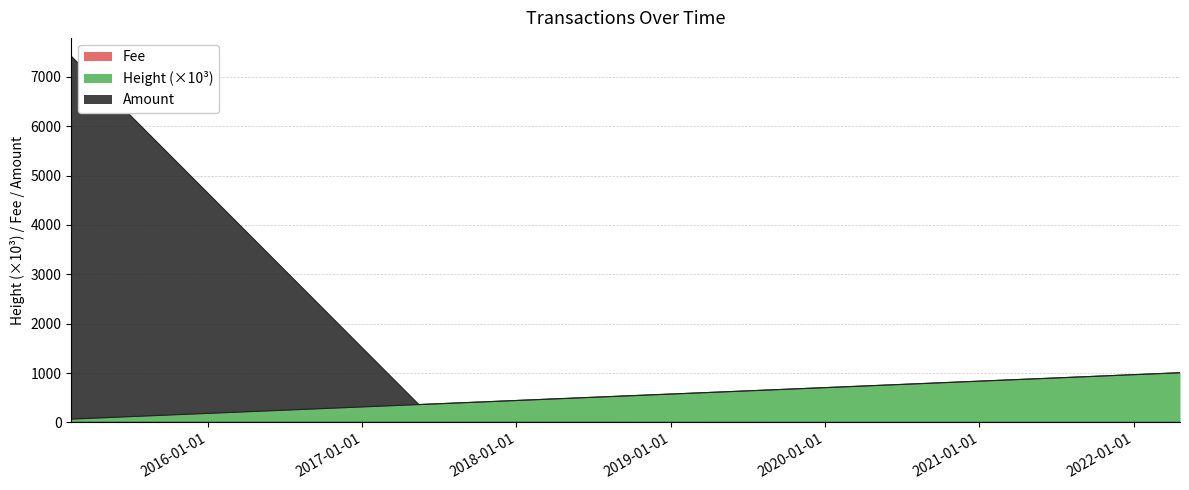

What is the difference between the Amount values at 2018-05-18 and 2017-07-24?

106.6